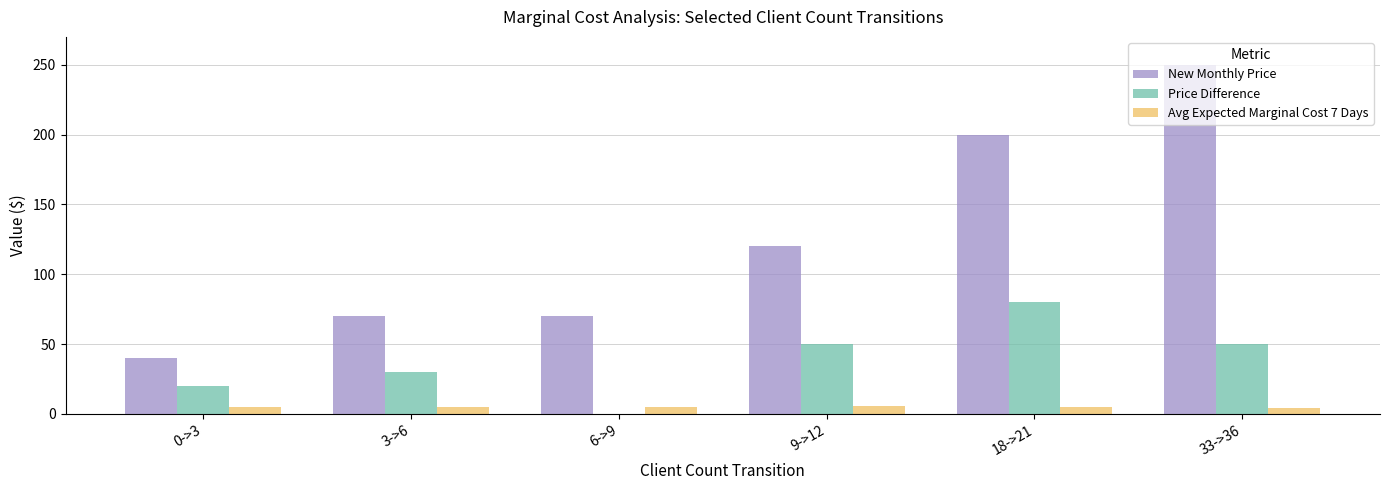

Between 3->6 and 18->21, which series saw the biggest shift?

New Monthly Price